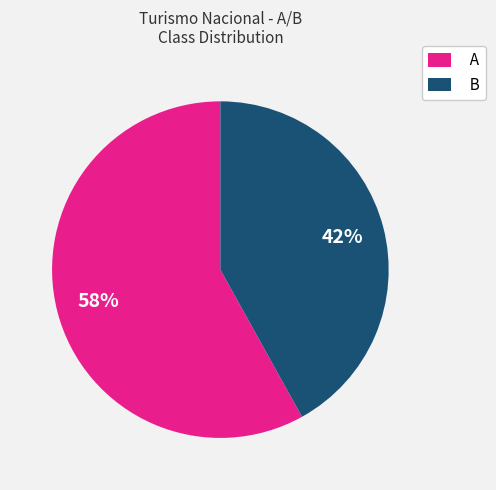

What percentage is the B slice, to the nearest percent?

42%